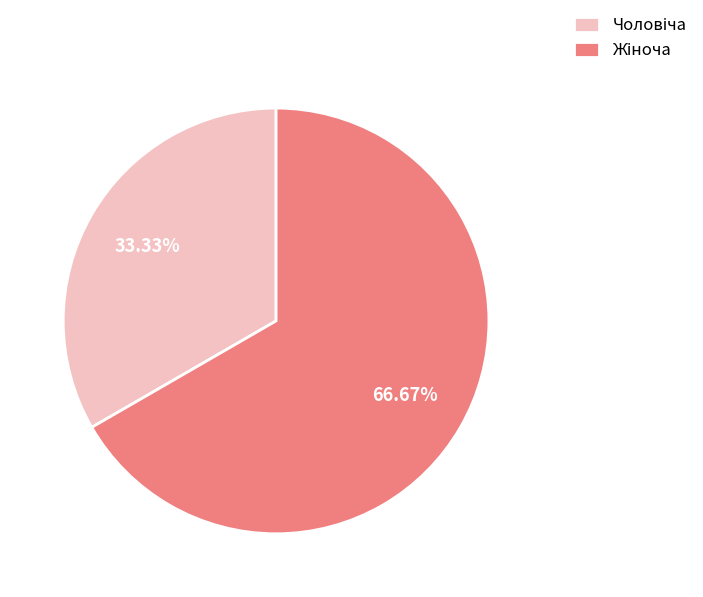

Does any single category account for the majority?

Yes